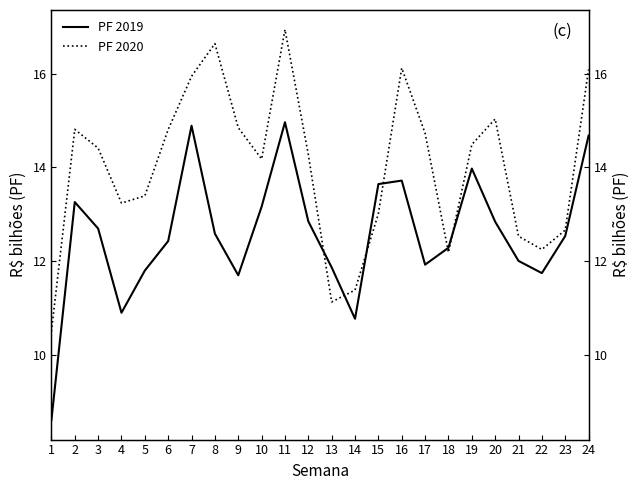

List the labels in order of PF 2019 value, smallest first.

1, 14, 4, 9, 22, 5, 13, 17, 21, 18, 6, 23, 8, 3, 20, 12, 10, 2, 15, 16, 19, 24, 7, 11